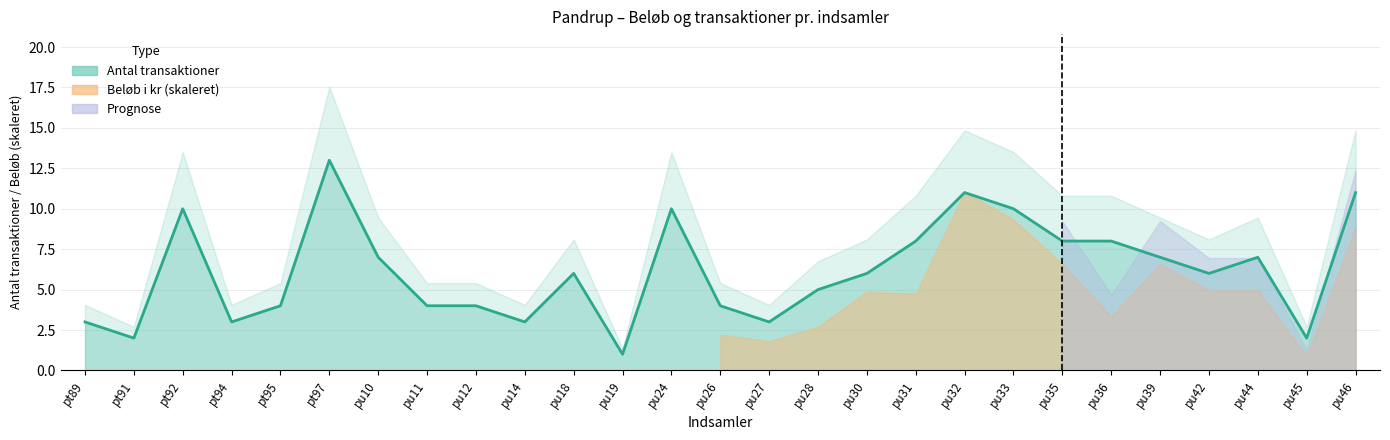

What is the label of the 18th point from the right?

pu14